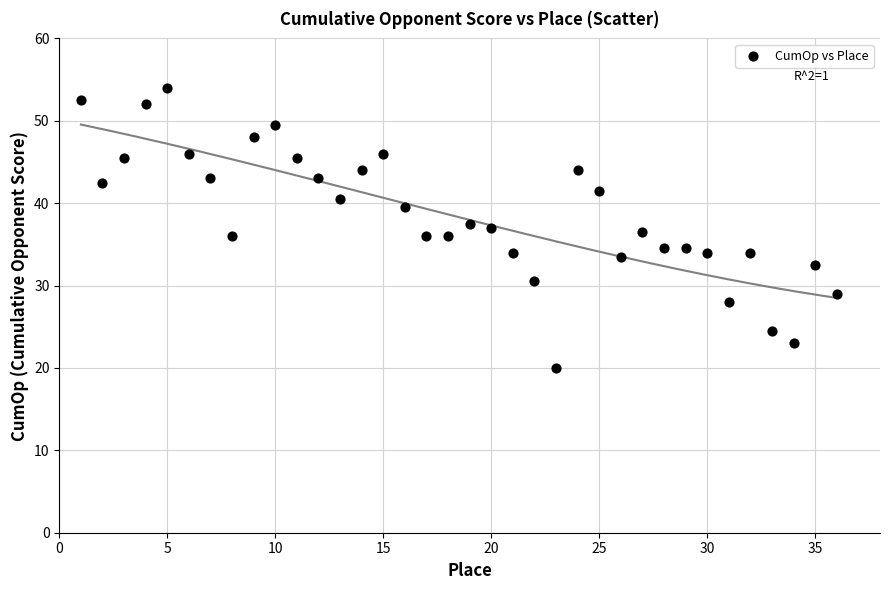

What is the range of X values (max minus min)?

35.0